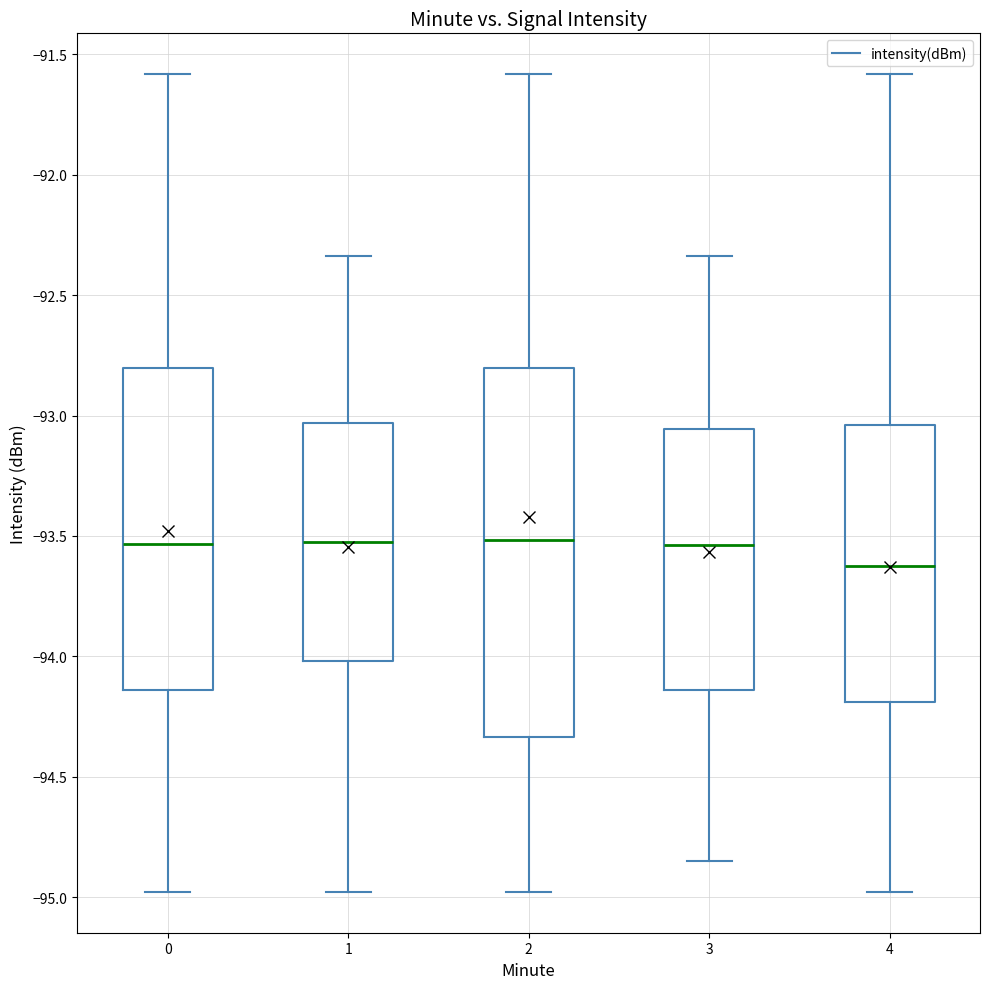

Where is the lower edge of the box at x = 4 on the y-axis? The values are not printed on the chart, so give them approximately, as read against the axis.

-94.20